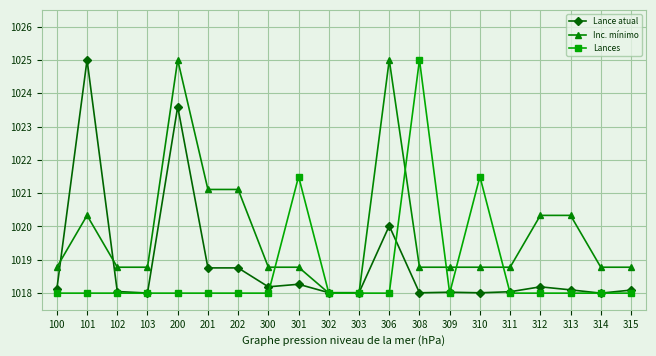

After their last crossing, which series has the higher values: Lance atual or Inc. mínimo?

Inc. mínimo